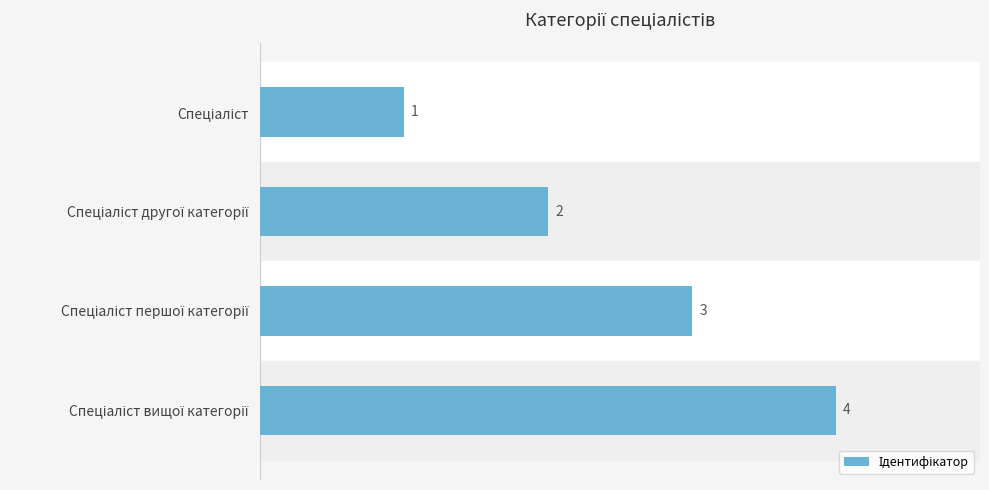

What is the maximum value shown in the chart?

4